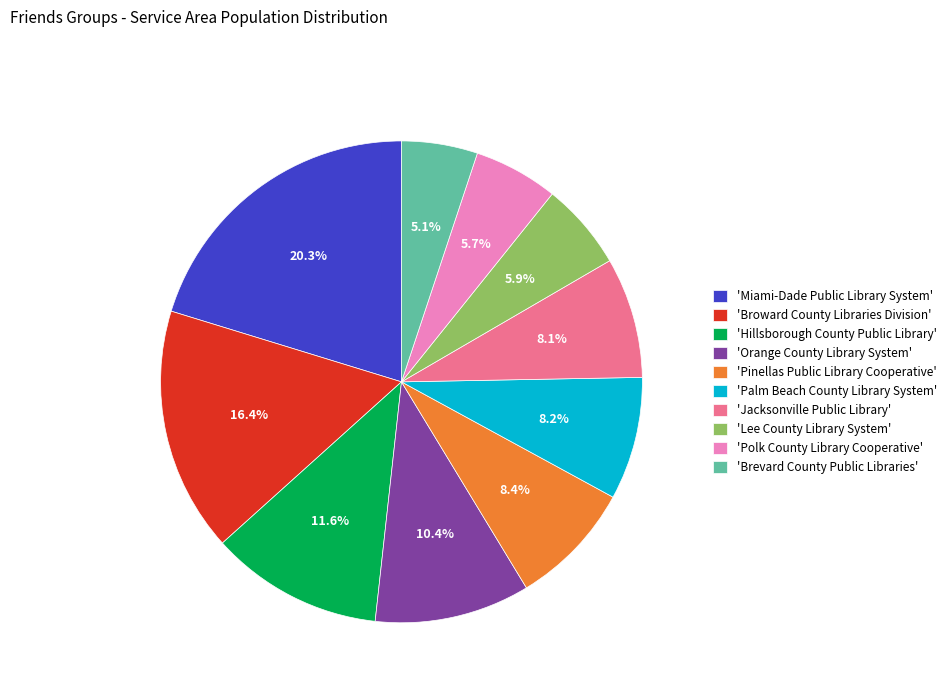

Which has a higher value, 'Polk County Library Cooperative' or 'Broward County Libraries Division'?

'Broward County Libraries Division'